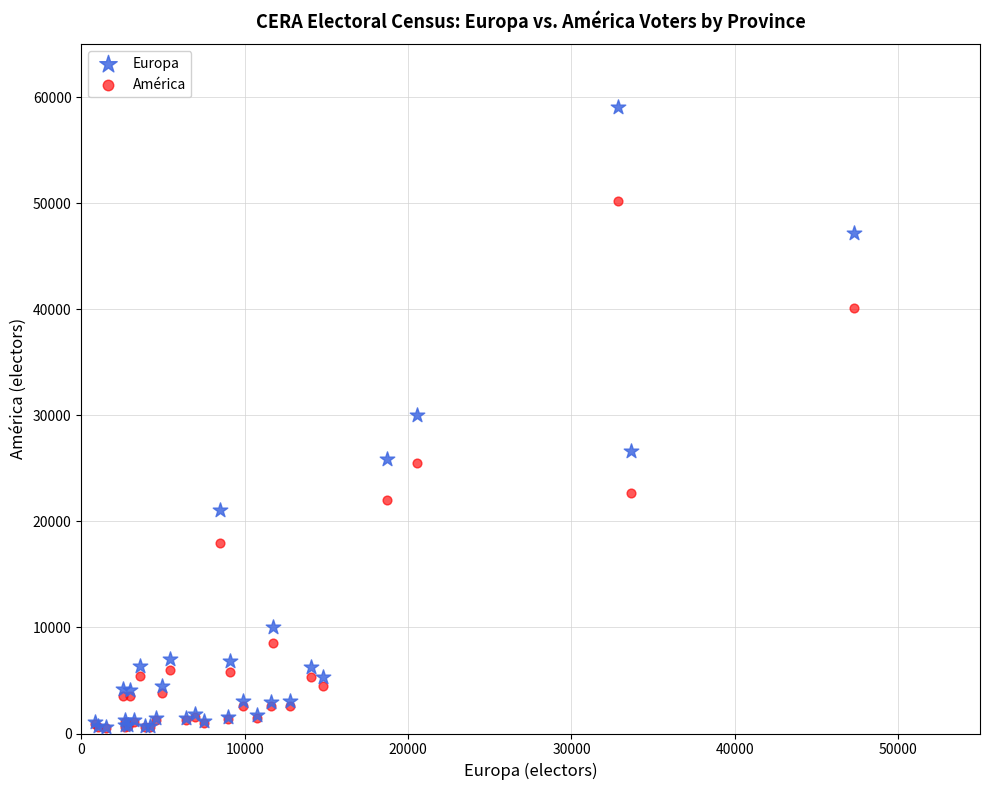

Which series has the widest spread of Y values?

Europa